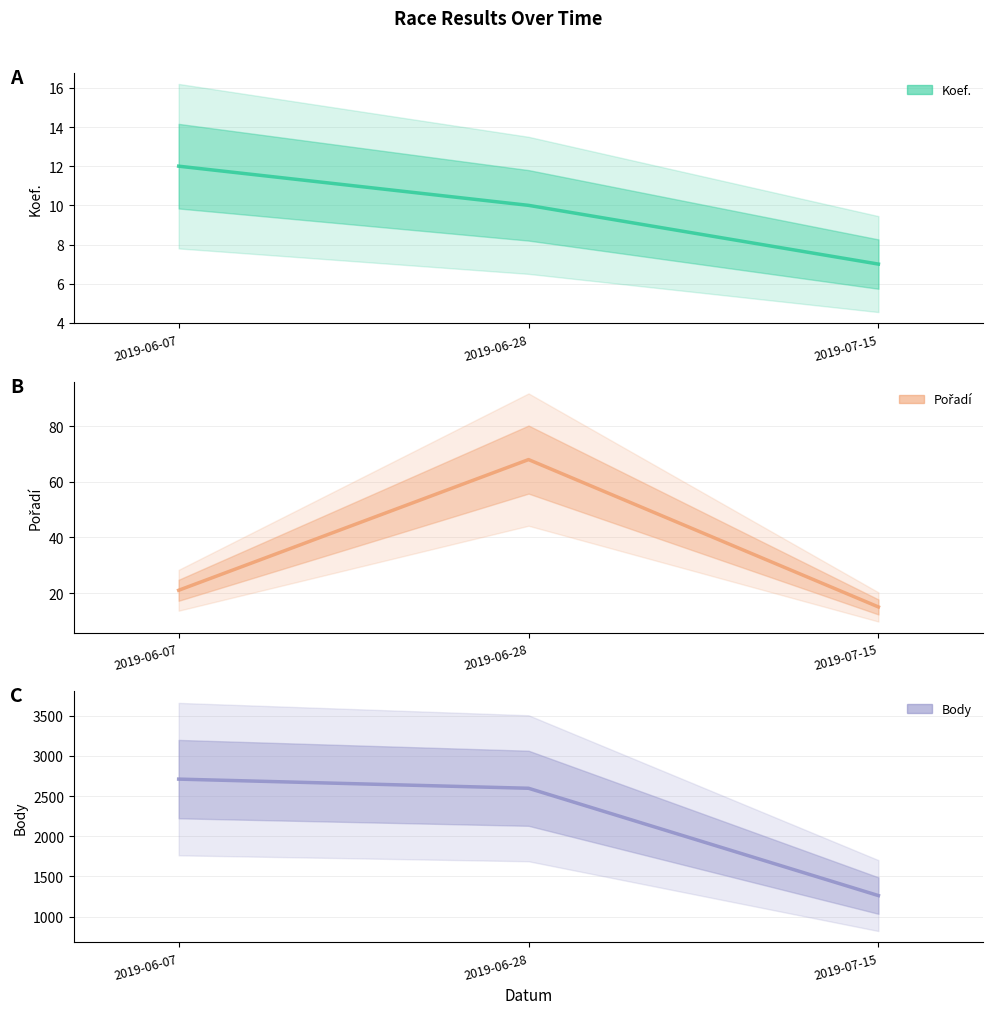

What is the minimum value shown in the chart?

7